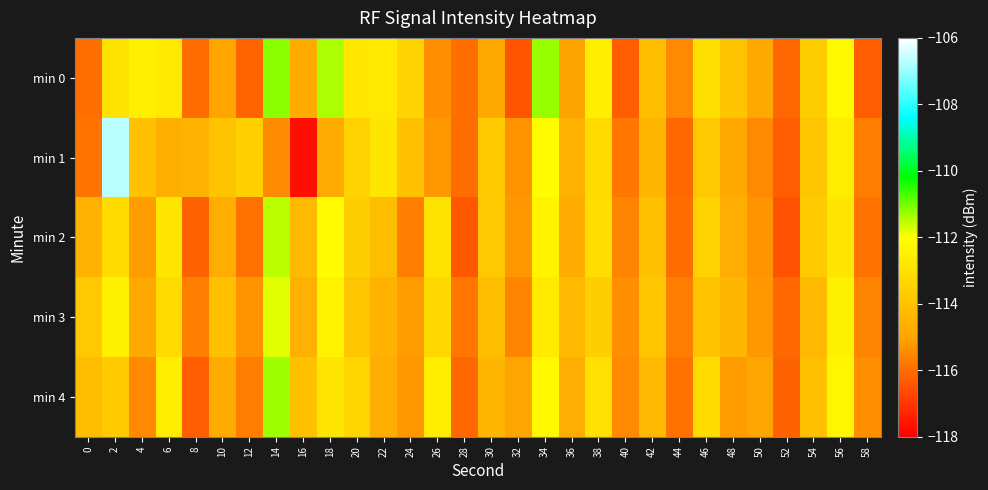

Which series has the largest range (max minus min)?

min 1